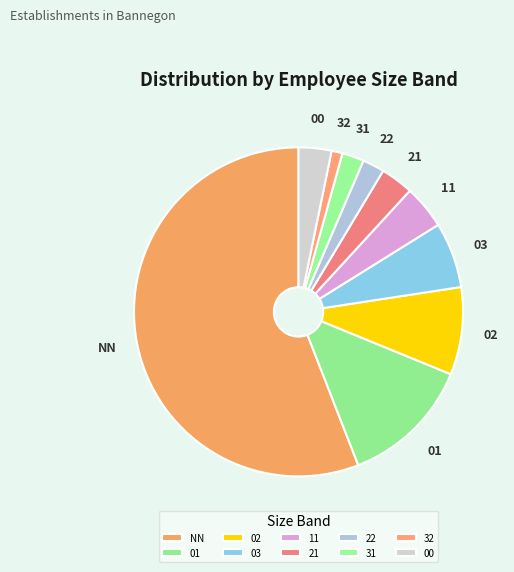

Which slice represents more than half of the pie?

NN